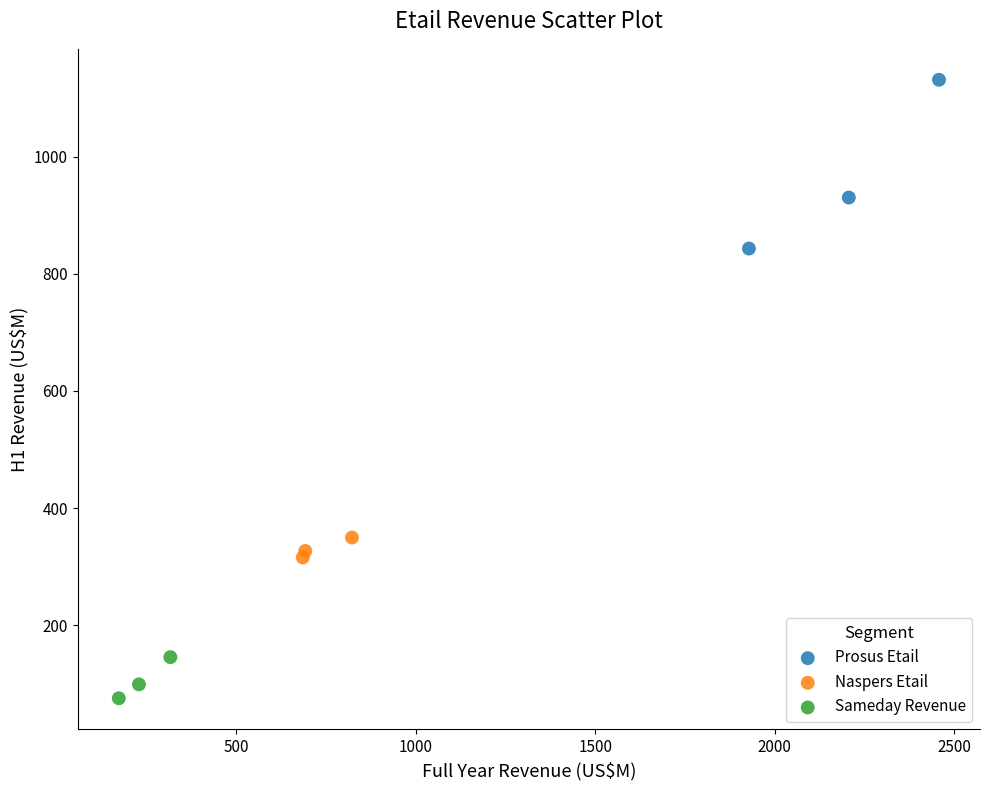

Which series contains the lowest Y value?

Sameday Revenue